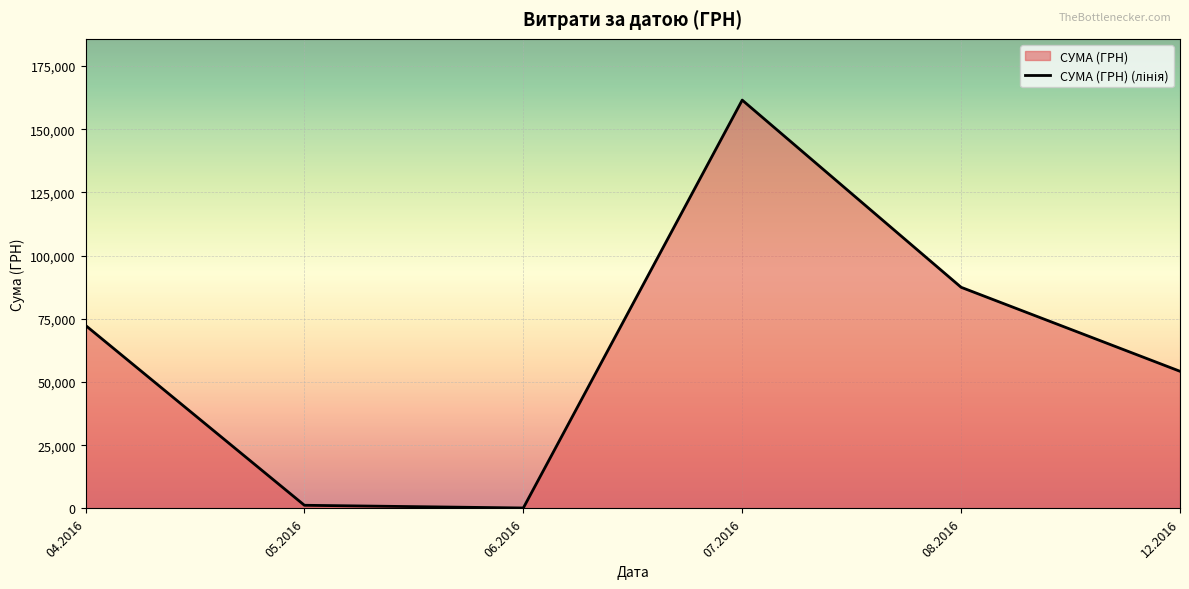

Which category has the lowest value across all series?

06.2016